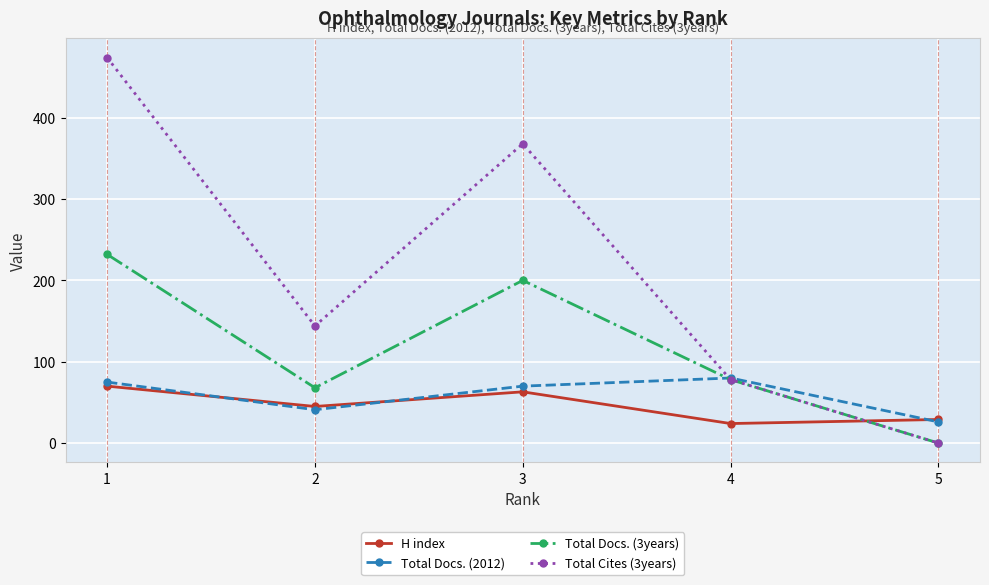

Rank the series by their maximum value, from highest to lowest.

Total Cites (3years), Total Docs. (3years), Total Docs. (2012), H index